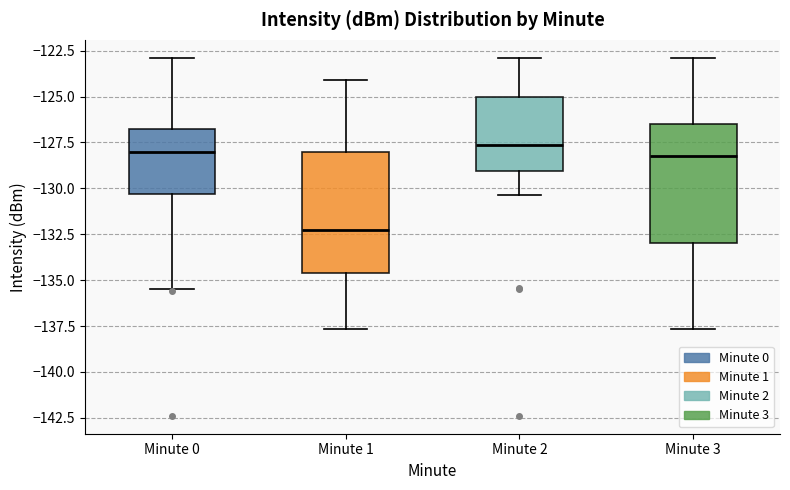

Where is the lower edge of the box for Minute 3 on the y-axis? The values are not printed on the chart, so give them approximately, as read against the axis.

-133.0